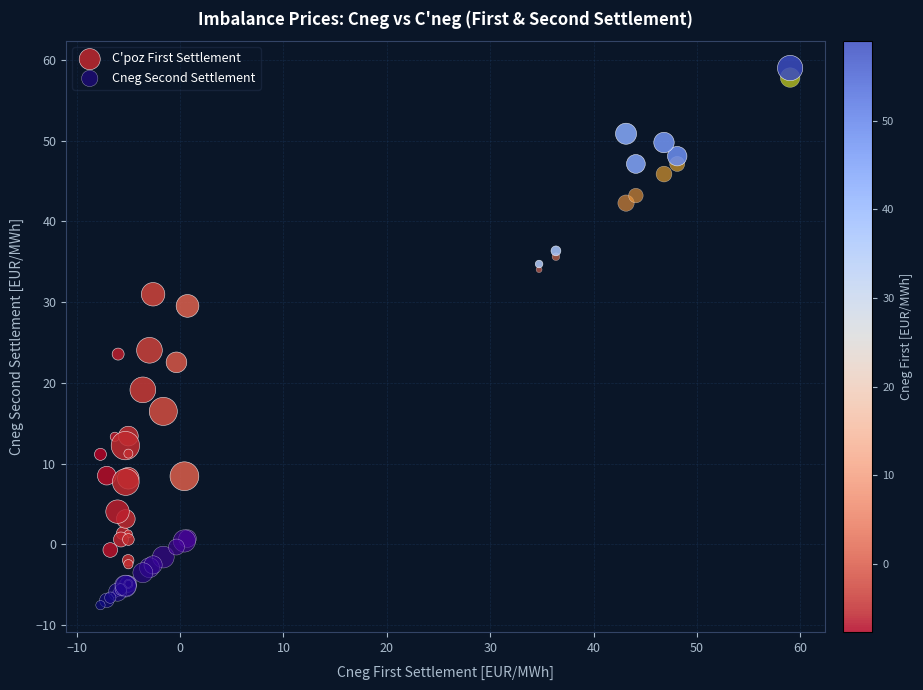

In the C'poz First Settlement series, what Y value is closest to 28?

29.5